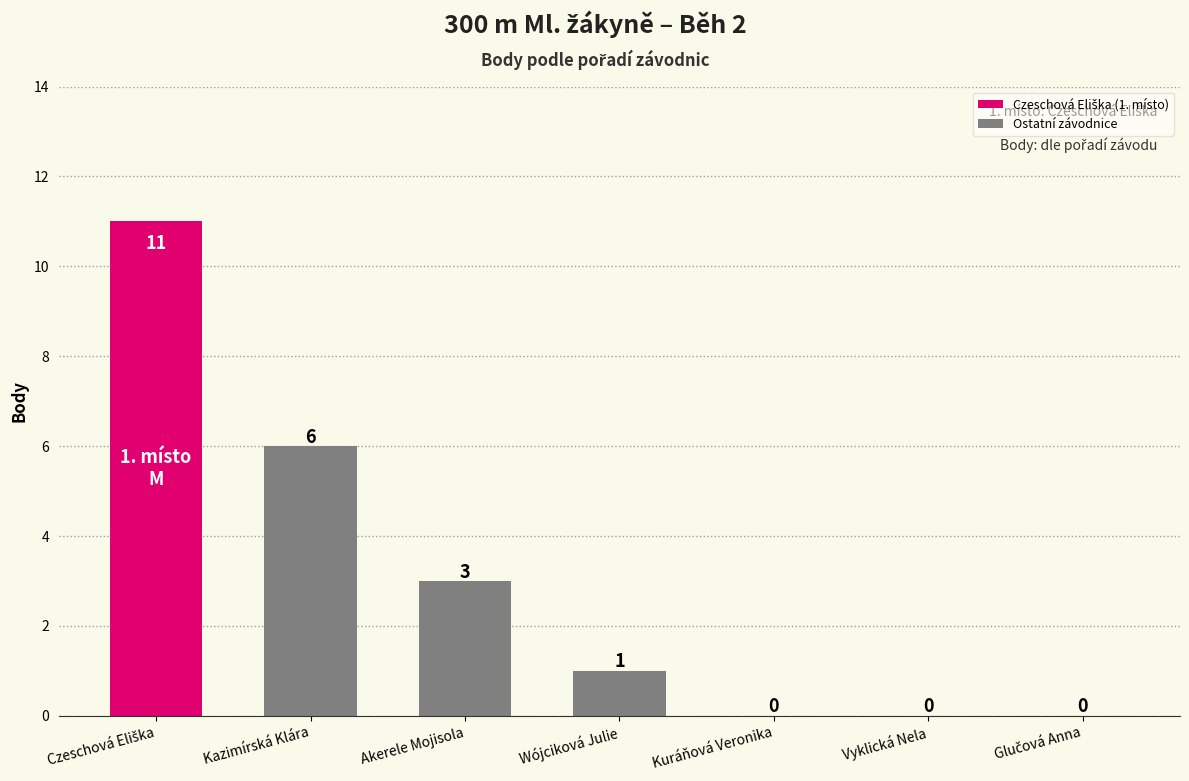

Where does the Ostatní závodnice series first go above 1?

Kazimírská Klára